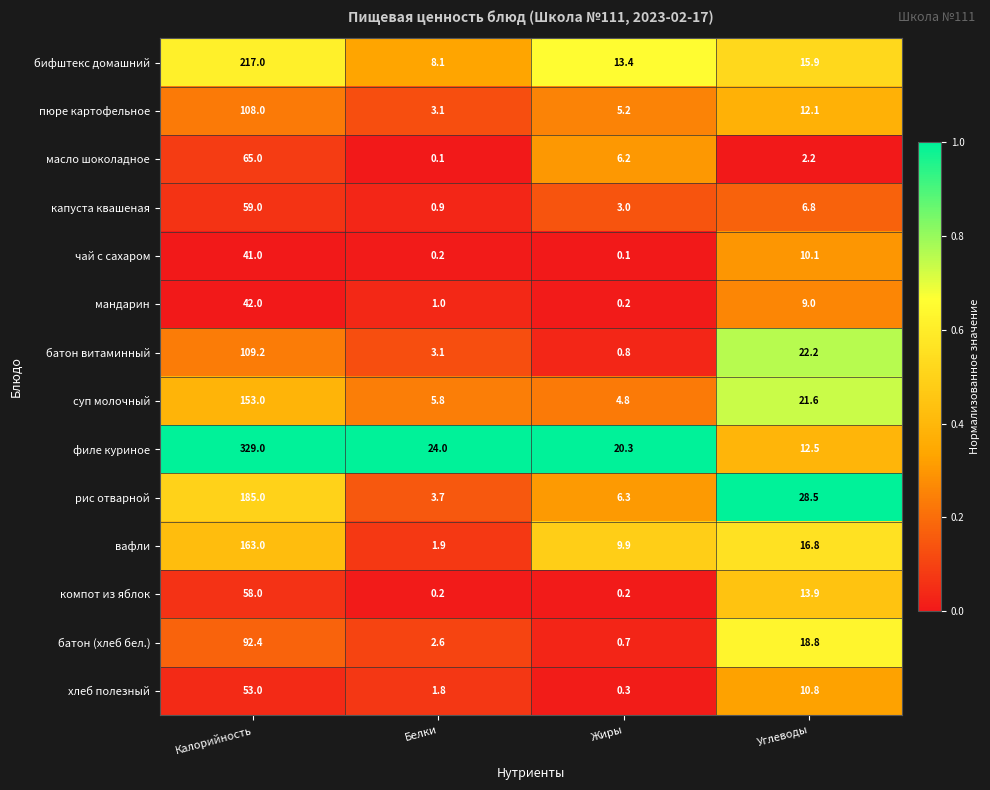

At Калорийность, list the series in order from largest to smallest.

филе куриное, бифштекс домашний, рис отварной, вафли, суп молочный, батон витаминный, пюре картофельное, батон (хлеб бел.), масло шоколадное, капуста квашеная, компот из яблок, хлеб полезный, мандарин, чай с сахаром